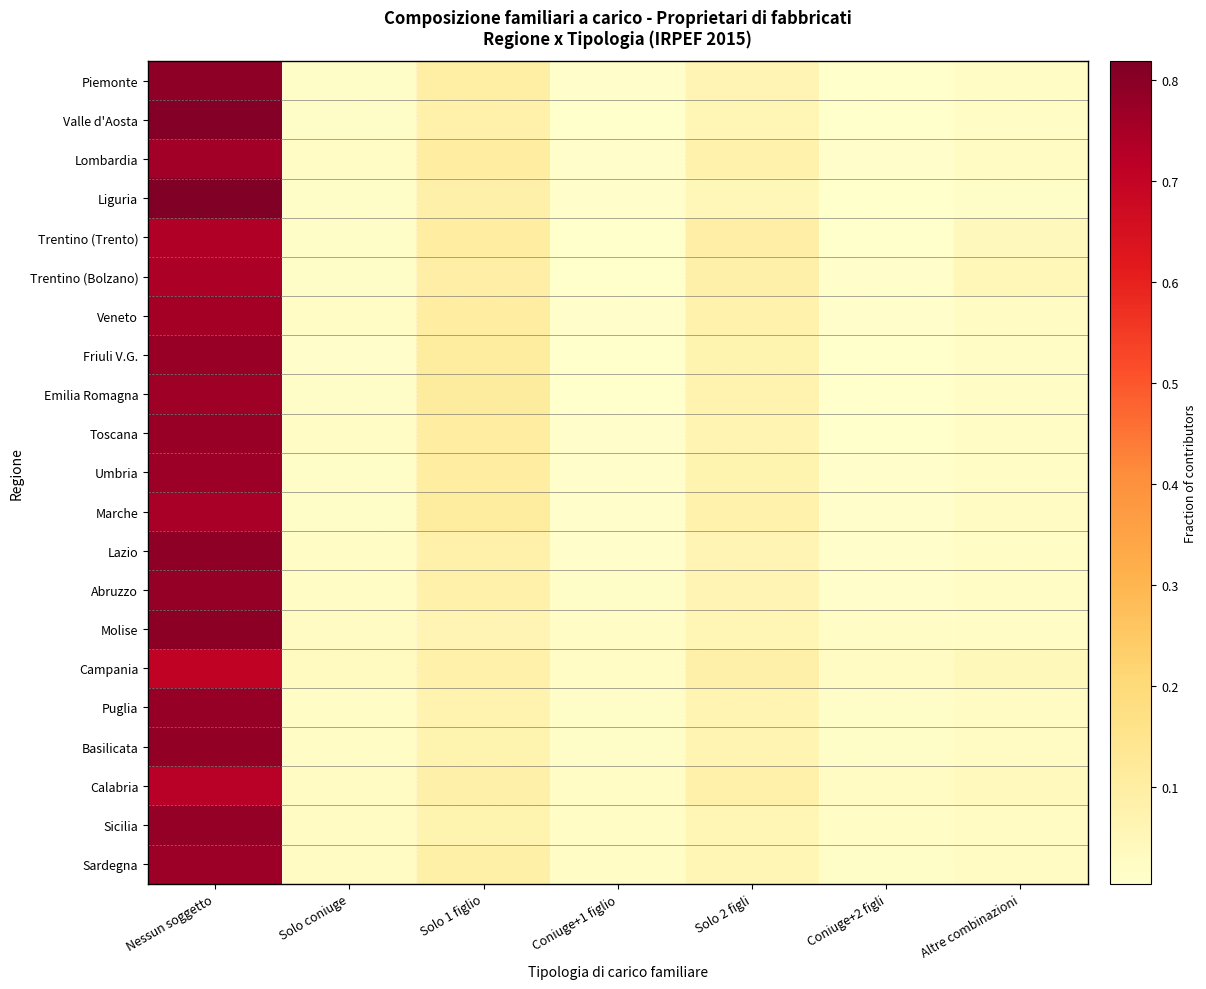

Rank the series at Altre combinazioni from lowest to highest value.

Liguria, Toscana, Piemonte, Molise, Lazio, Abruzzo, Emilia Romagna, Friuli V.G., Umbria, Valle d'Aosta, Sardegna, Sicilia, Marche, Basilicata, Puglia, Lombardia, Veneto, Calabria, Trentino (Trento), Campania, Trentino (Bolzano)